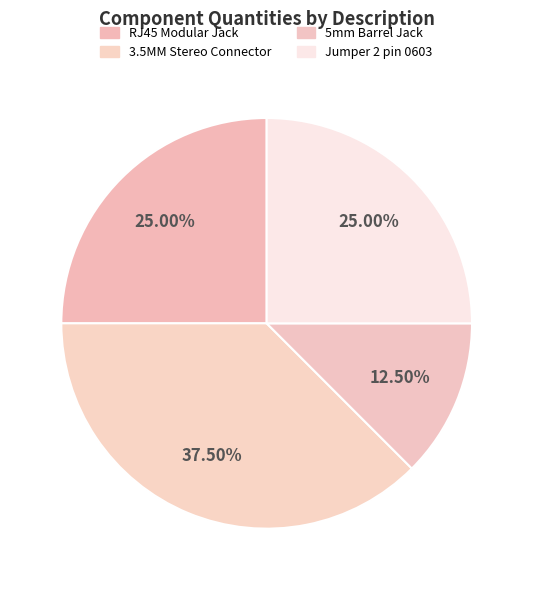

How much of the chart is everything except Jumper 2 pin 0603?

75.0%